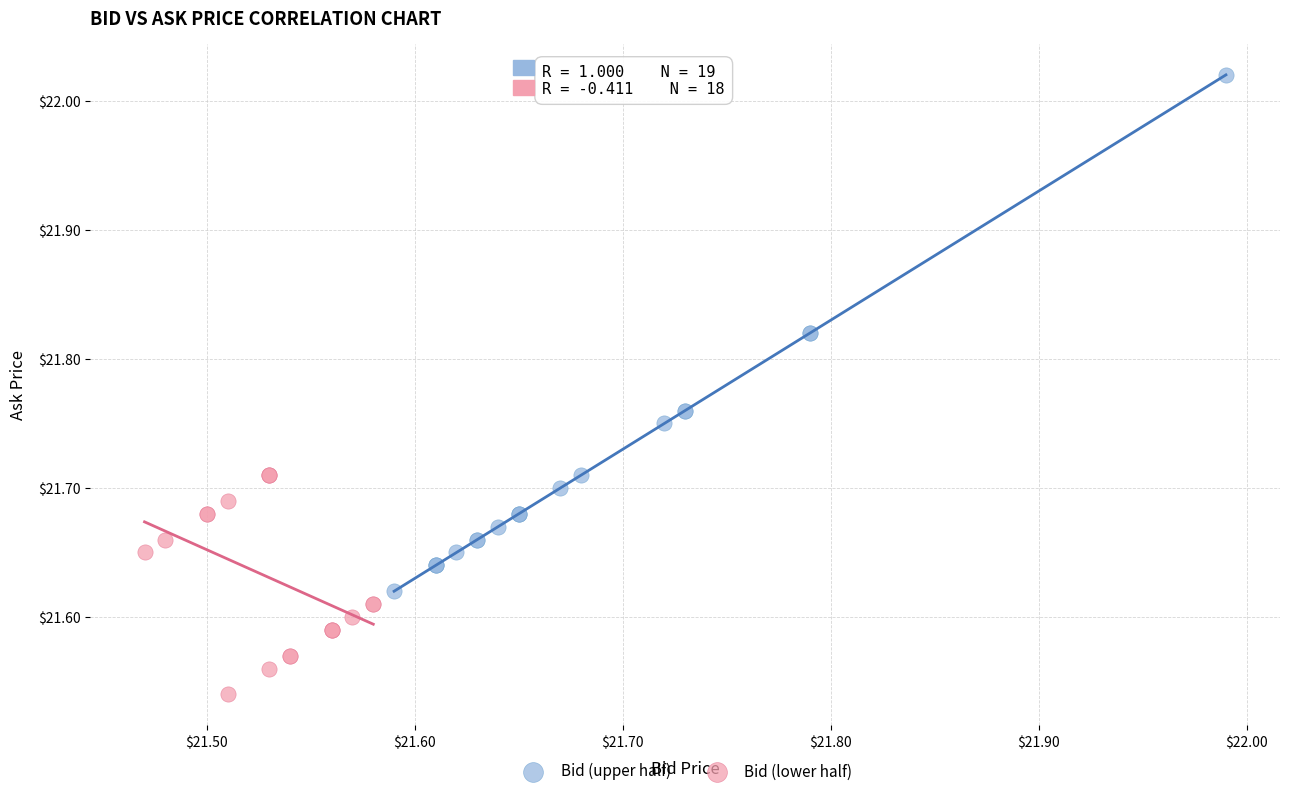

Which series contains the highest Y value?

Bid (upper half)